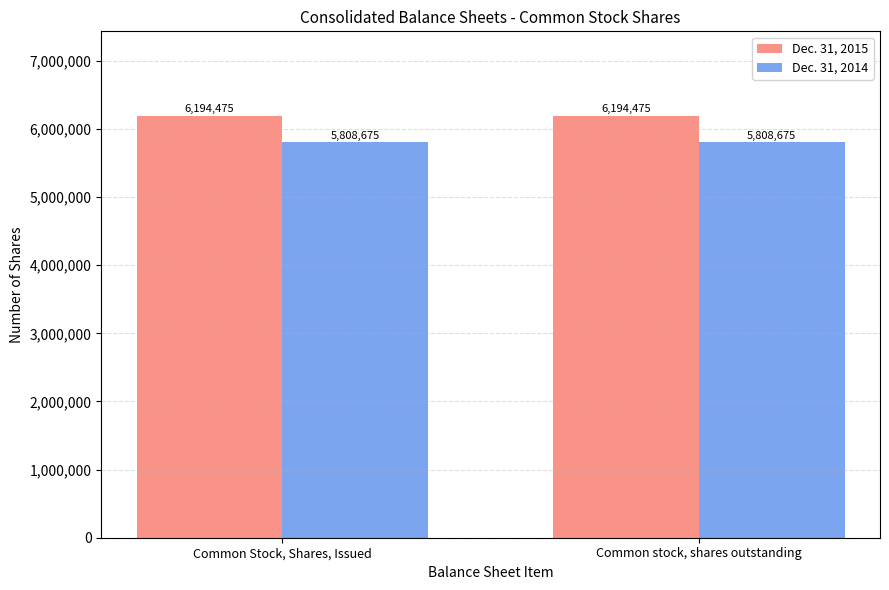

Which series has the largest total across all categories?

Dec. 31, 2015